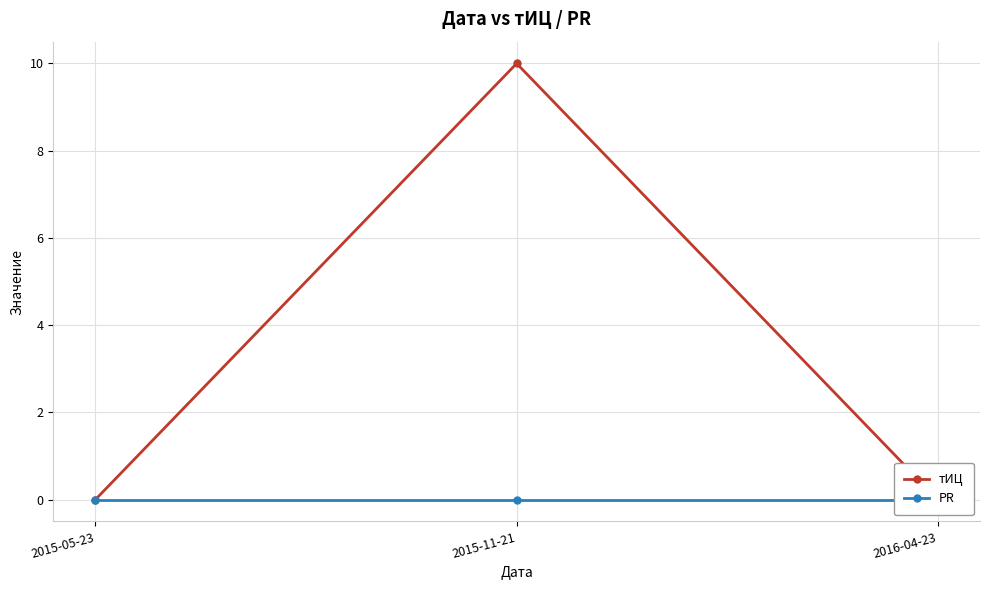

Reading right to left, list all the values displayed in this chart.

тИЦ: 2016-04-23=0	2015-11-21=10	2015-05-23=0
PR: 2016-04-23=0	2015-11-21=0	2015-05-23=0